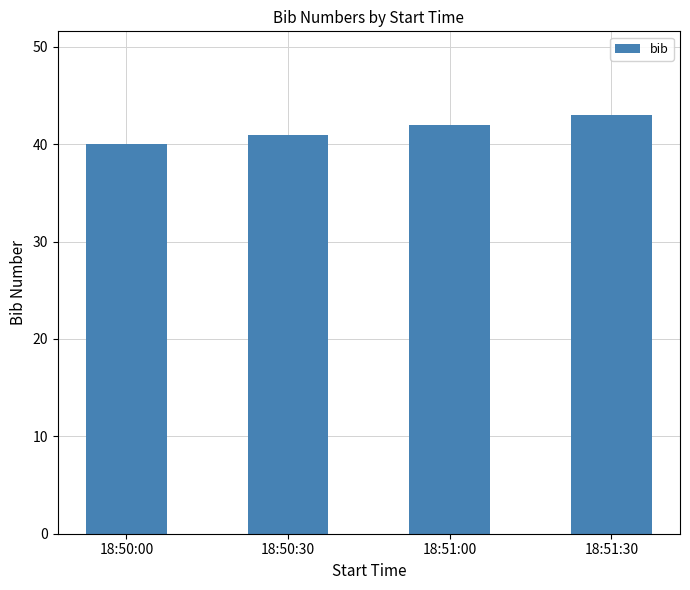

List the labels in order of value, largest first.

18:51:30, 18:51:00, 18:50:30, 18:50:00